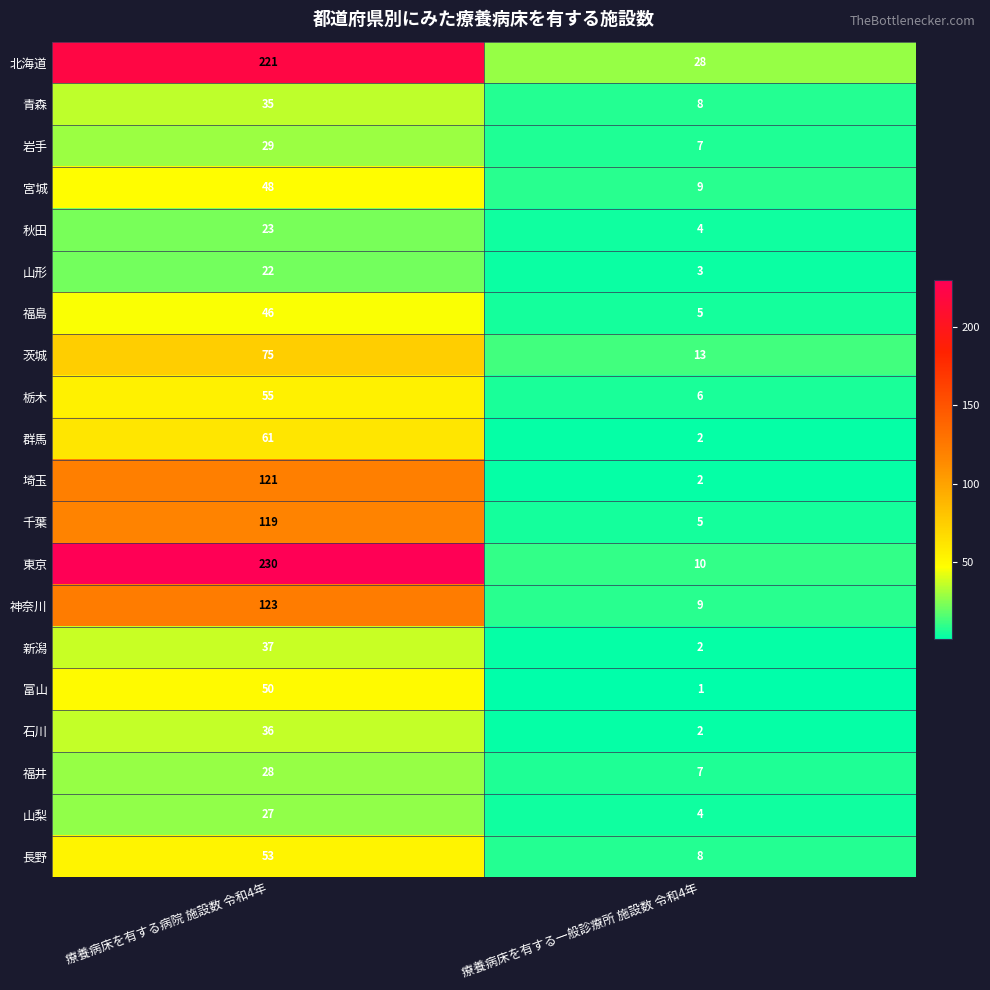

Which series has the largest range (max minus min)?

東京